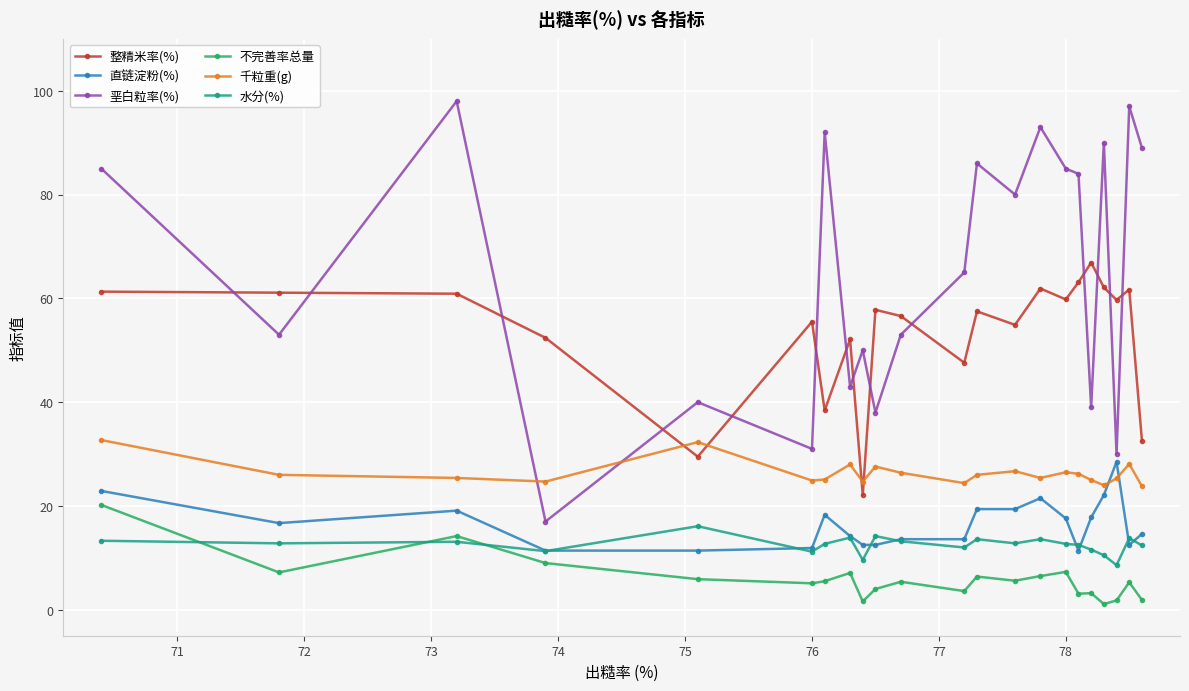

What is the value of the 千粒重(g) point at the 18th from the left?

25.0